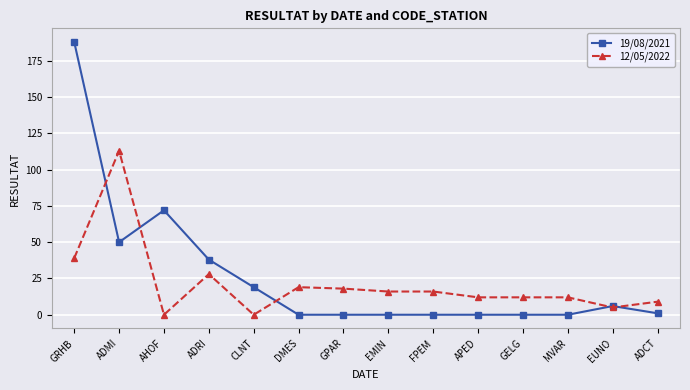

Reading left to right, list all the values displayed in this chart.

19/08/2021: 188	50	72	38	19	0	0	0	0	0	0	0	6	1
12/05/2022: 39	113	0	28	0	19	18	16	16	12	12	12	5	9